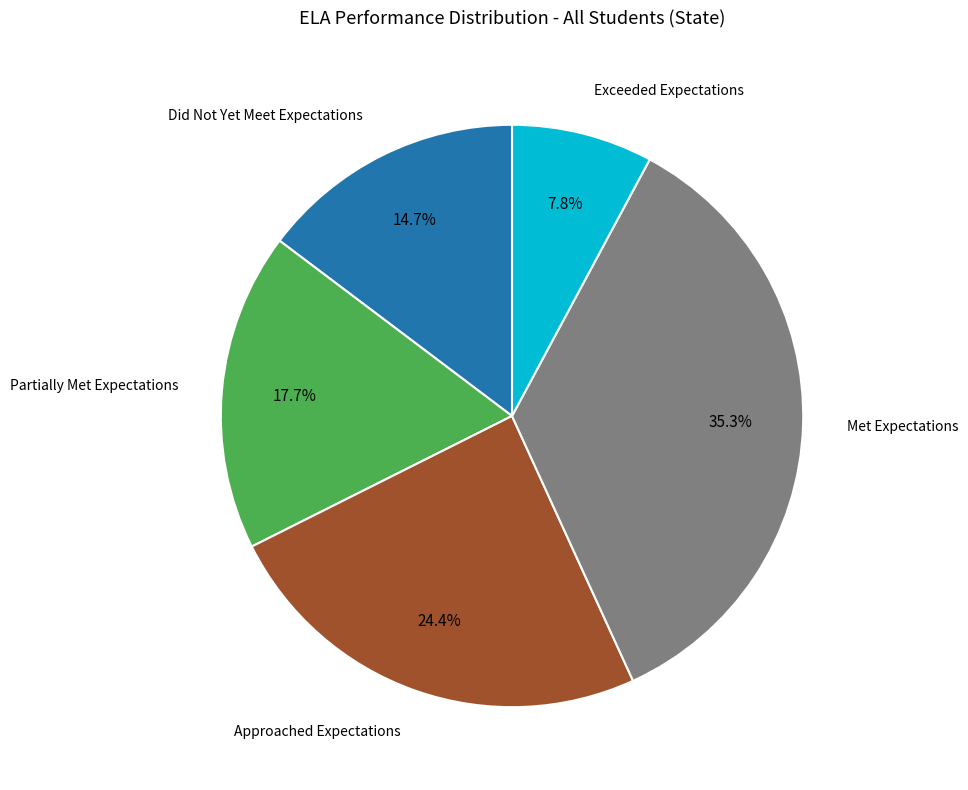

How many slices are in this pie chart?

5